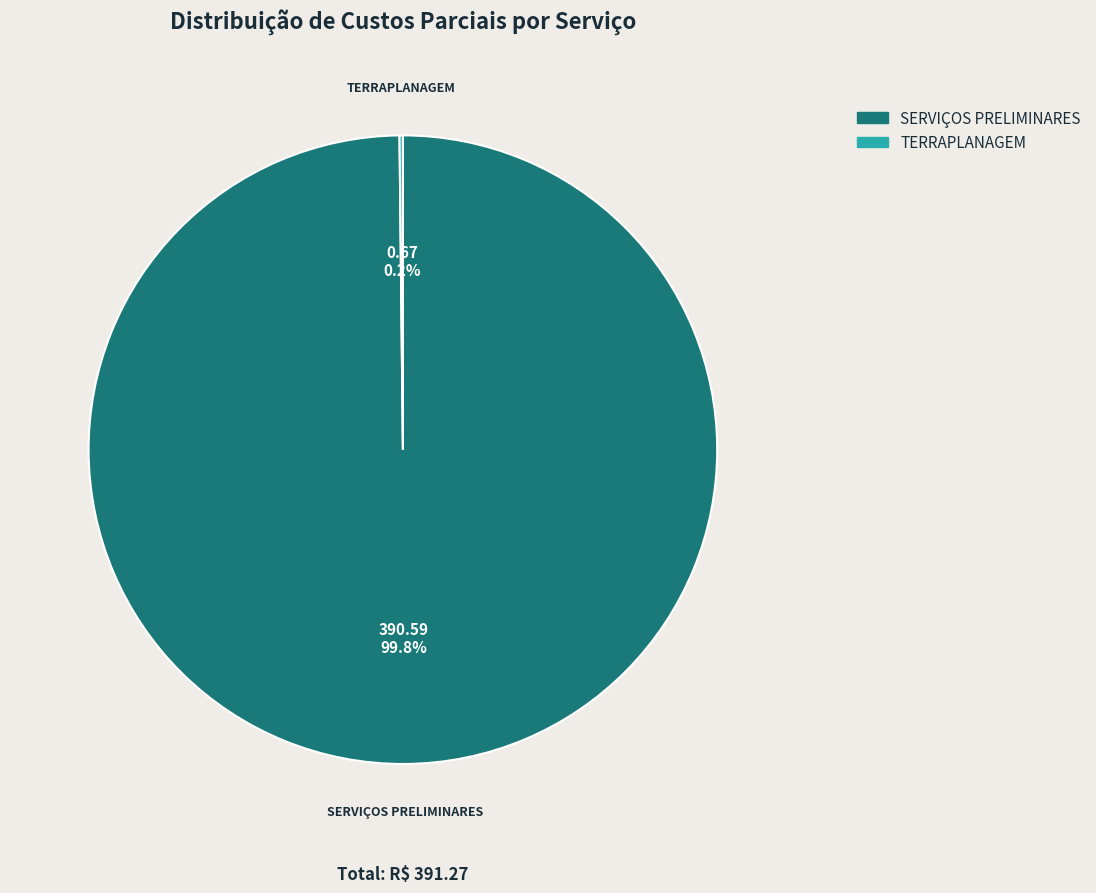

Is there any slice that represents more than half of the pie?

Yes